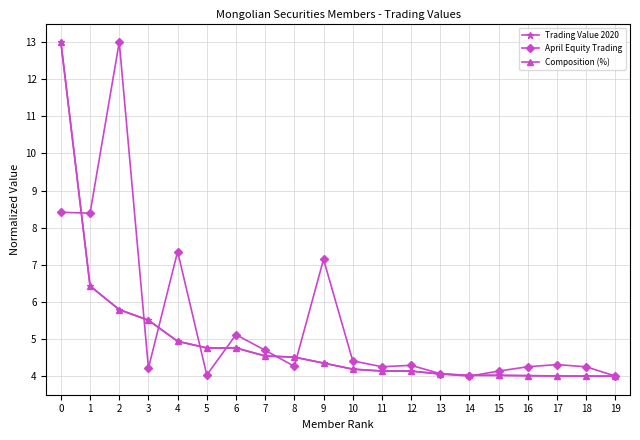

Does the chart have visible grid lines?

Yes